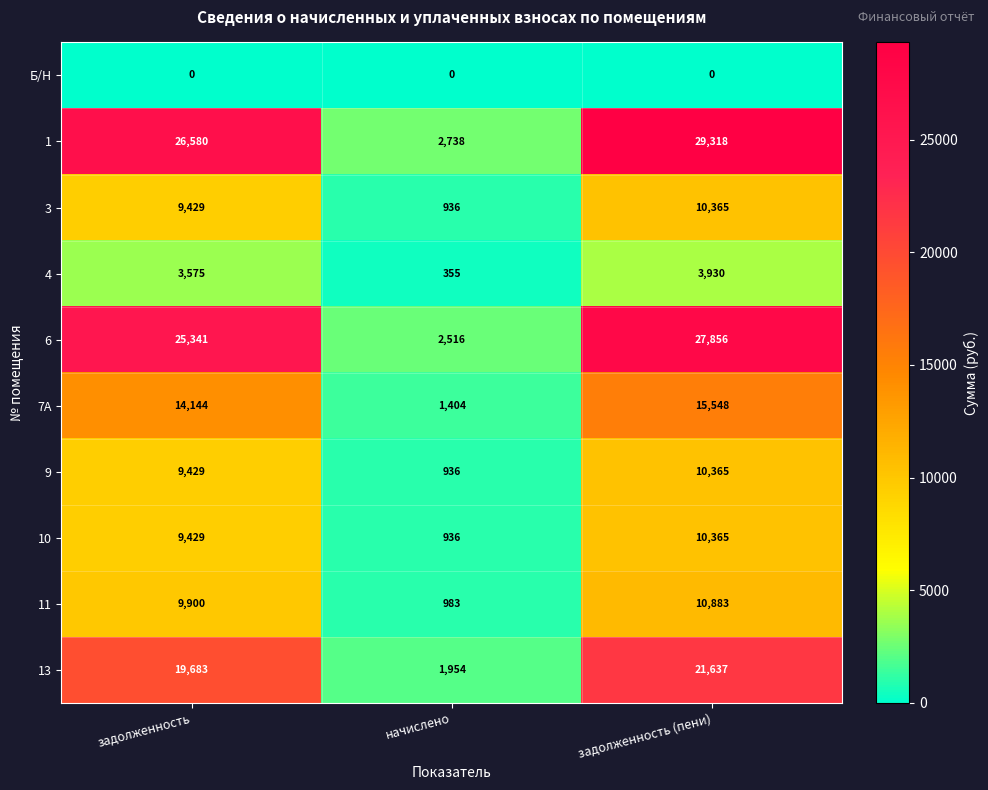

What is the total value across all series at задолженность (пени)?

140267